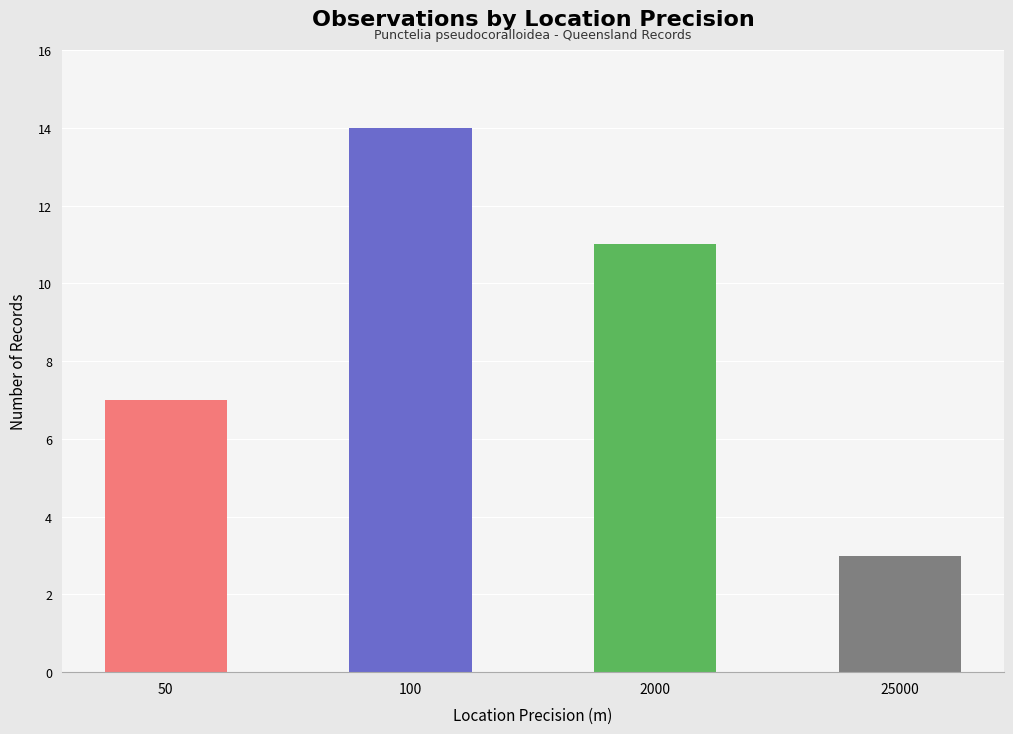

The chart shows a value of 20 at 2000. True or false?

False